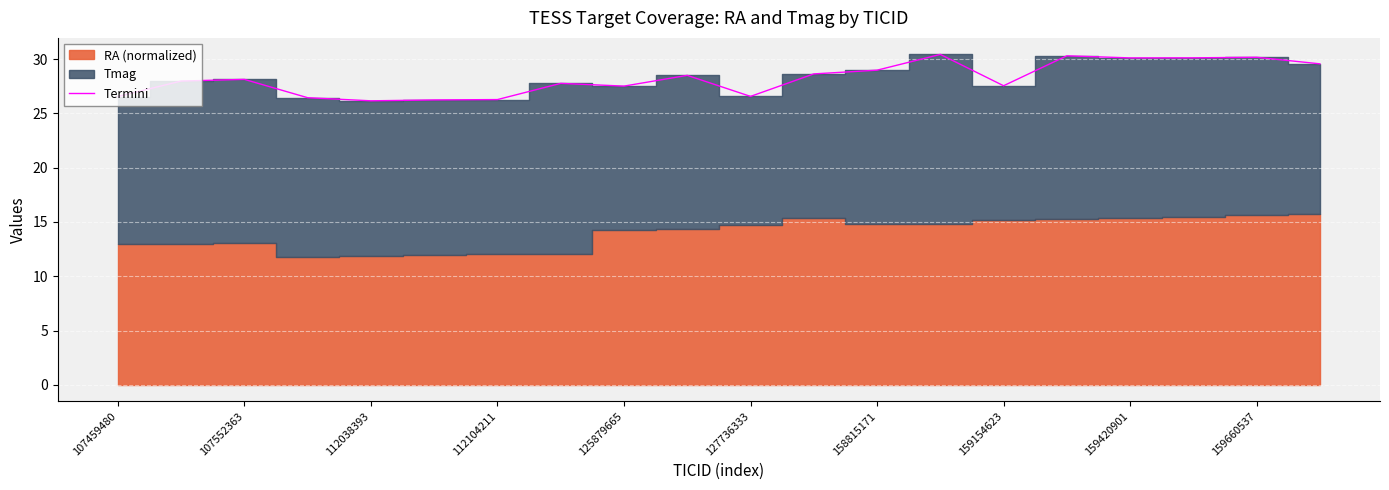

What is the maximum value for Termini?

30.4